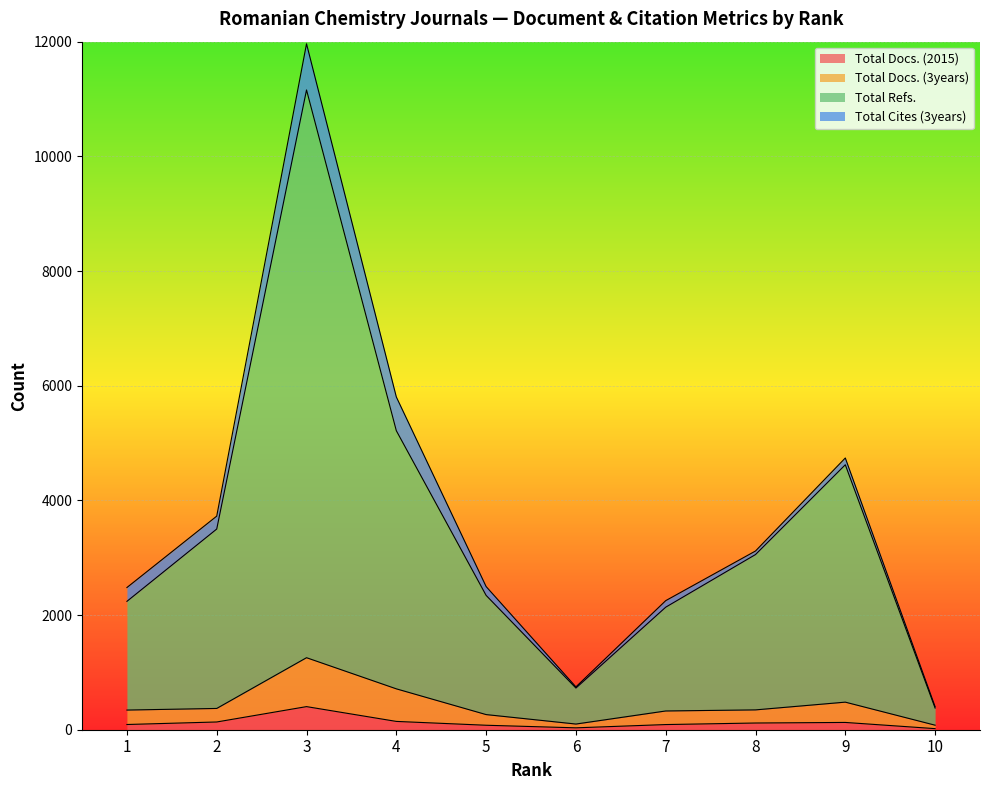

At which category is the sum across all series the highest?

3